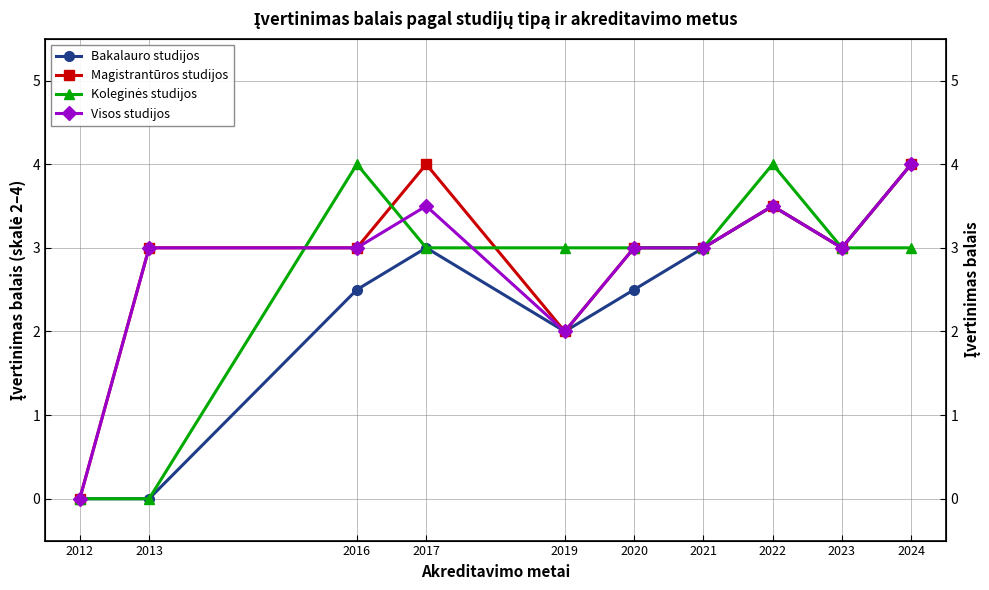

Is this an area chart (filled region under the line)?

No